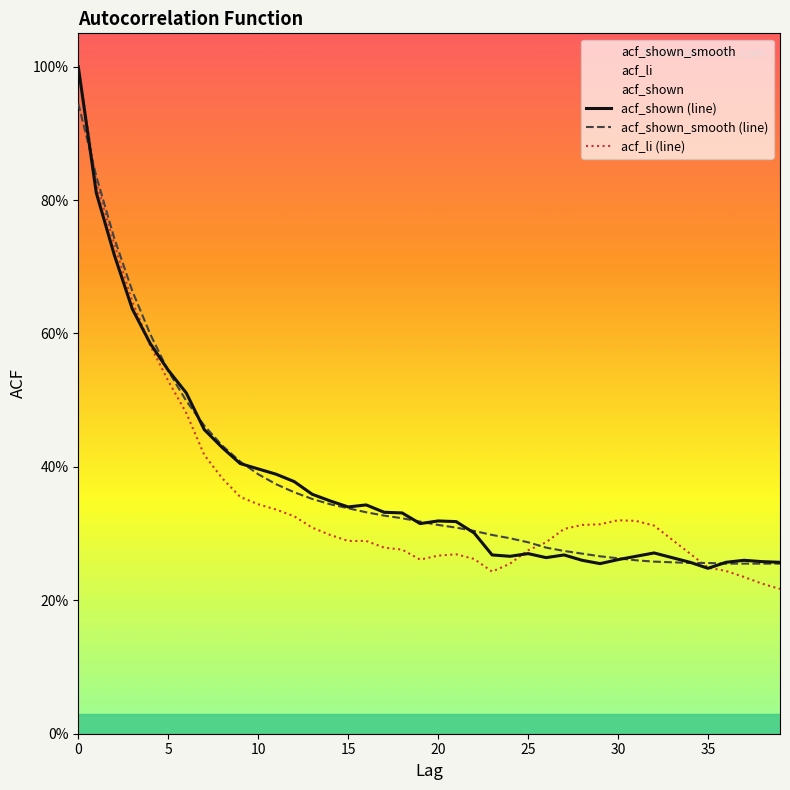

Rank the series by their maximum value, from highest to lowest.

acf_shown (line), acf_li (line), acf_shown_smooth (line)